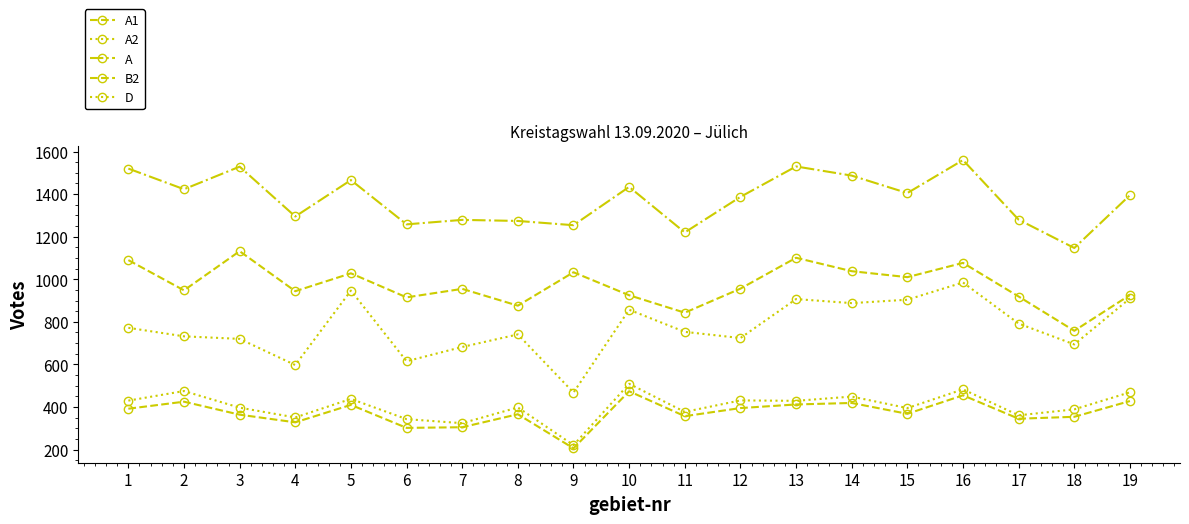

At which label does A first exceed 1395?

1